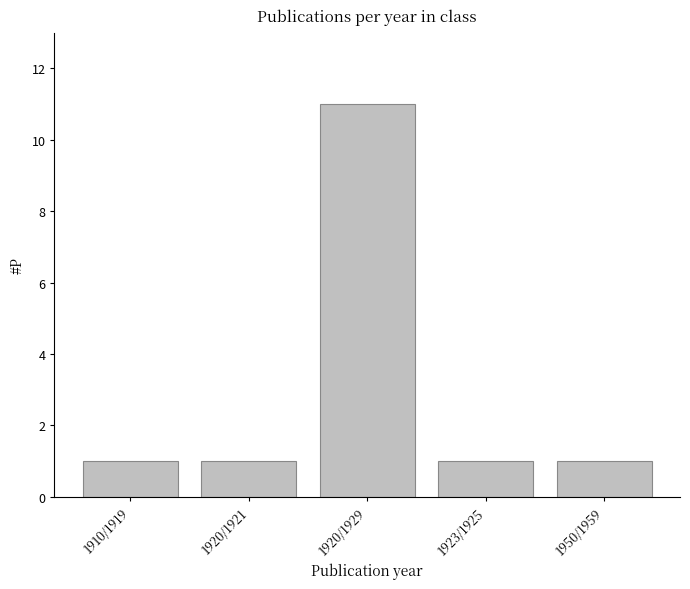

What is the maximum value shown in the chart?

11